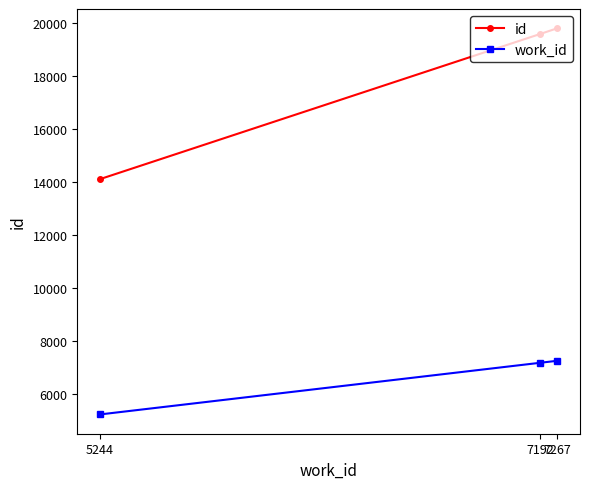

Does the chart display data point markers on the line(s)?

Yes